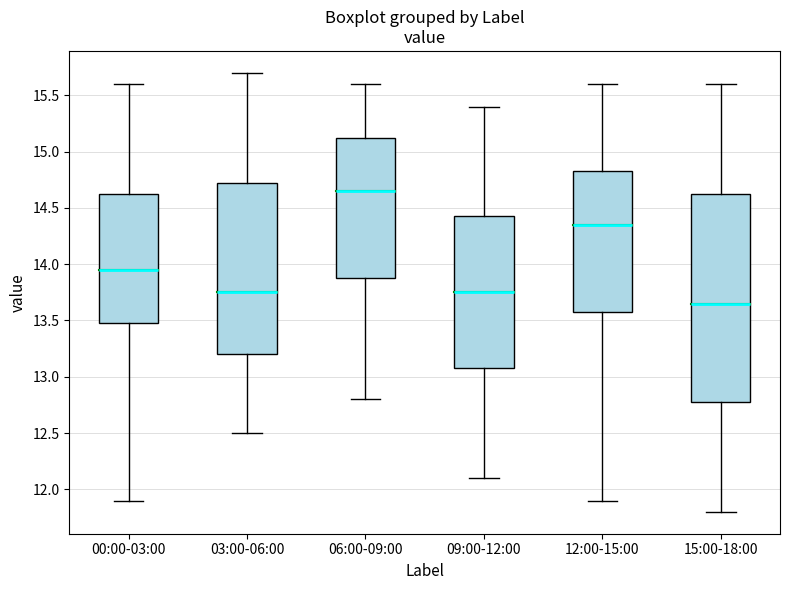

Reading left to right, transcribe this box plot: for each box, give where its median line is, the range the box spans, and where its two whiskers end, as read against the y-axis. The values are not printed on the chart, so give them approximately, as read against the axis.

00:00-03:00: median 13.95, box 13.50 to 14.65, whiskers 11.90 to 15.60
03:00-06:00: median 13.75, box 13.20 to 14.75, whiskers 12.50 to 15.70
06:00-09:00: median 14.65, box 13.90 to 15.15, whiskers 12.80 to 15.60
09:00-12:00: median 13.75, box 13.10 to 14.45, whiskers 12.10 to 15.40
12:00-15:00: median 14.35, box 13.60 to 14.85, whiskers 11.90 to 15.60
15:00-18:00: median 13.65, box 12.80 to 14.65, whiskers 11.80 to 15.60